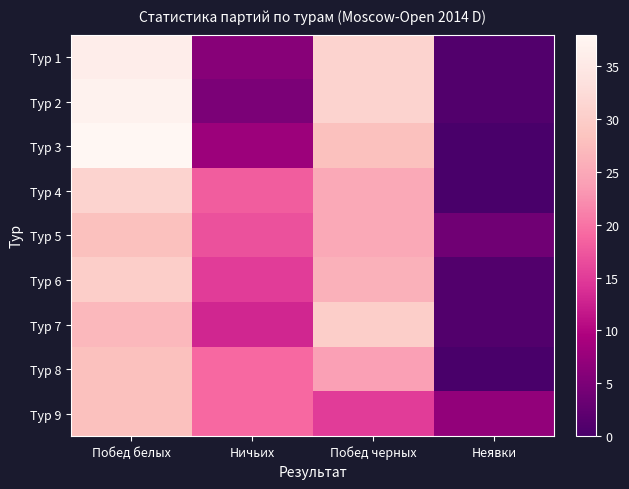

Reading left to right, what are all the values shown in this chart?

Тур 1: Побед белых=36	Ничьих=6	Побед черных=31	Неявки=1
Тур 2: Побед белых=37	Ничьих=5	Побед черных=31	Неявки=1
Тур 3: Побед белых=38	Ничьих=8	Побед черных=28	Неявки=0
Тур 4: Побед белых=31	Ничьих=18	Побед черных=25	Неявки=0
Тур 5: Побед белых=28	Ничьих=17	Побед черных=25	Неявки=4
Тур 6: Побед белых=30	Ничьих=15	Побед черных=26	Неявки=1
Тур 7: Побед белых=27	Ничьих=13	Побед черных=30	Неявки=1
Тур 8: Побед белых=28	Ничьих=19	Побед черных=24	Неявки=0
Тур 9: Побед белых=28	Ничьих=19	Побед черных=15	Неявки=7